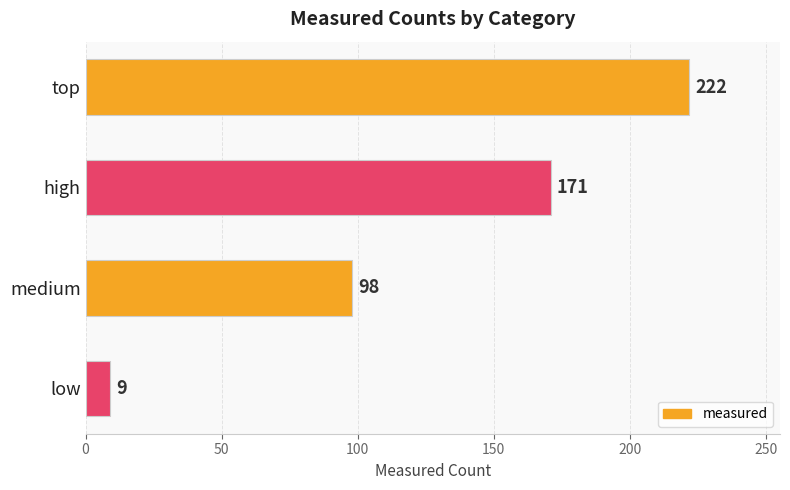

Rank the categories by value from highest to lowest.

top, high, medium, low